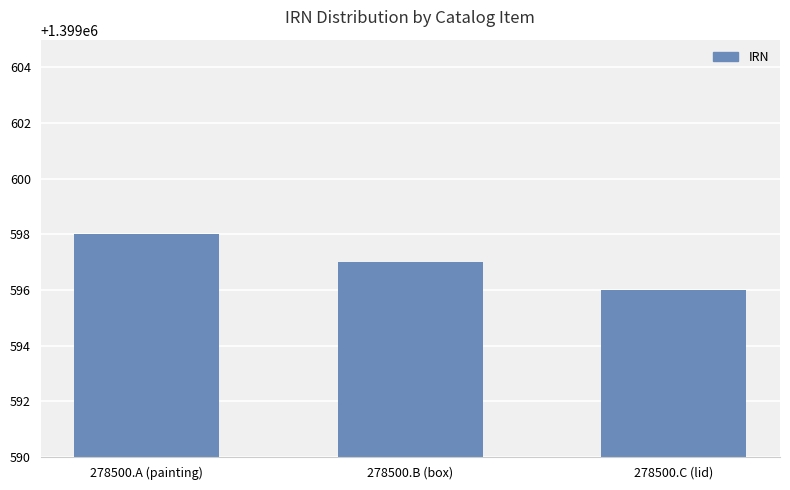

Reading right to left, list all the values displayed in this chart.

1399596	1399597	1399598